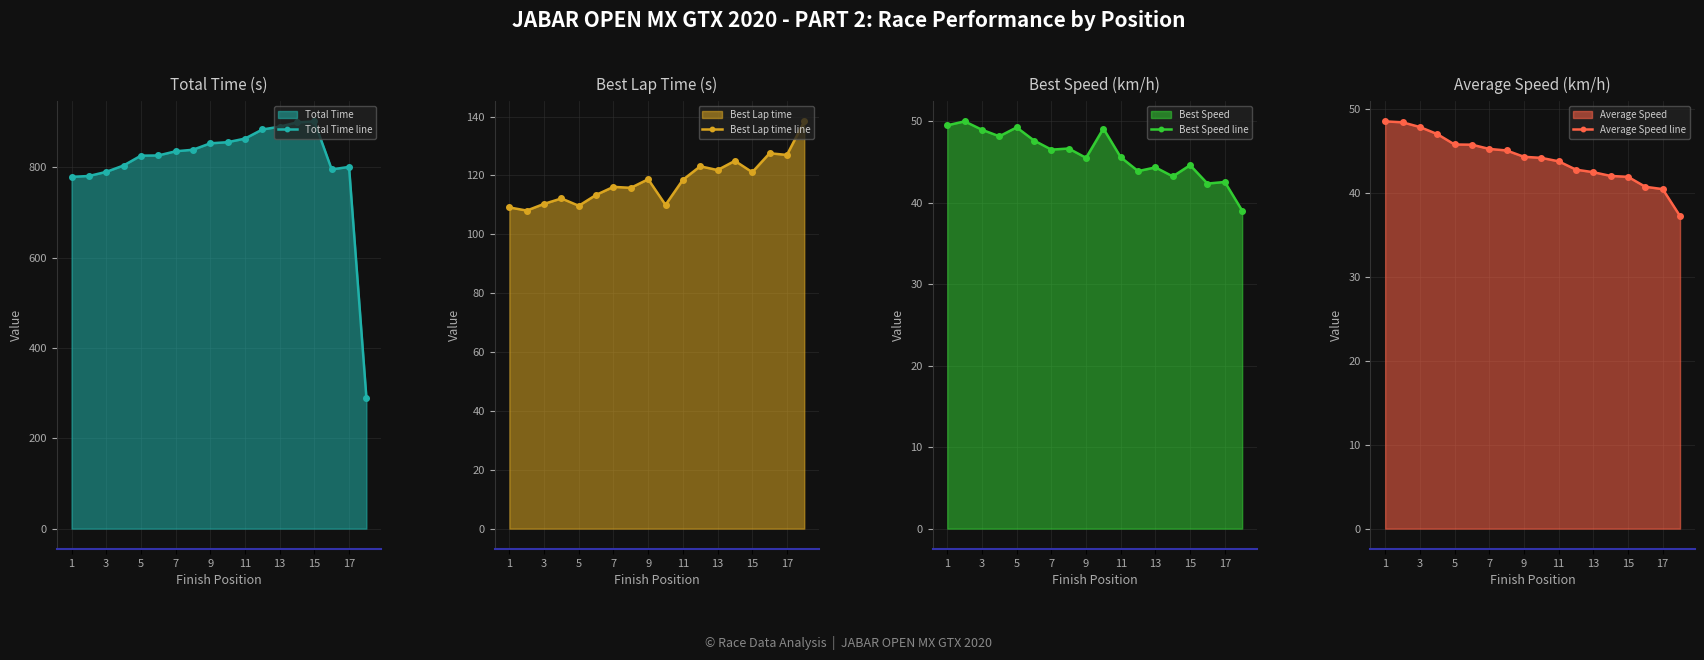

Is it true that Best Lap time line equals 116.1 at 7?

True